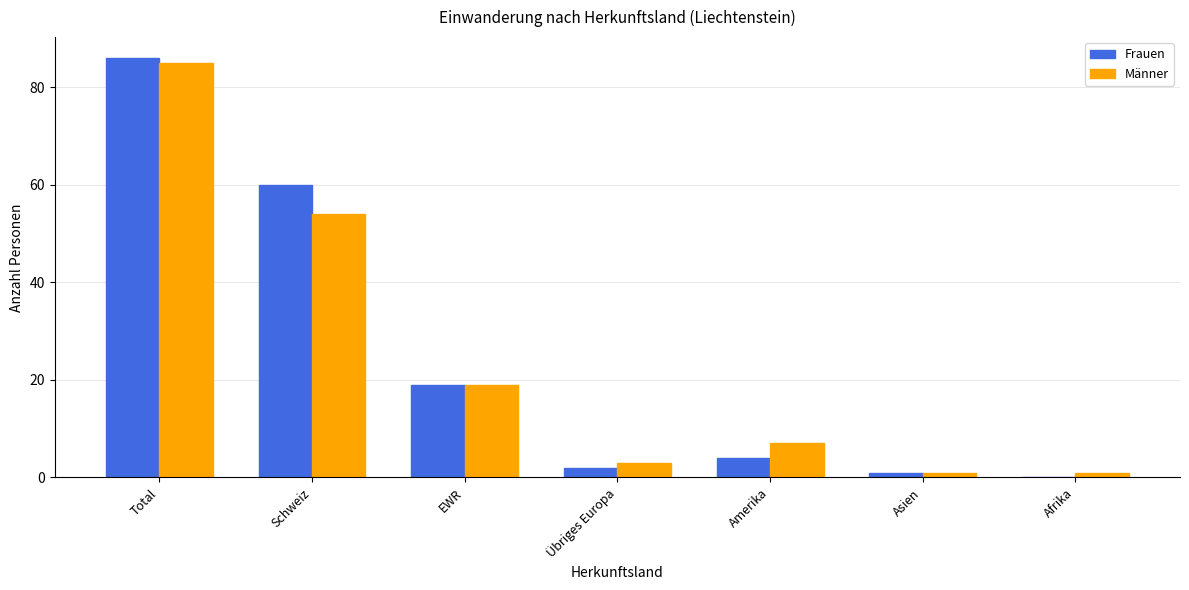

Is the value of Frauen at Afrika greater than the value of Männer at Amerika?

No